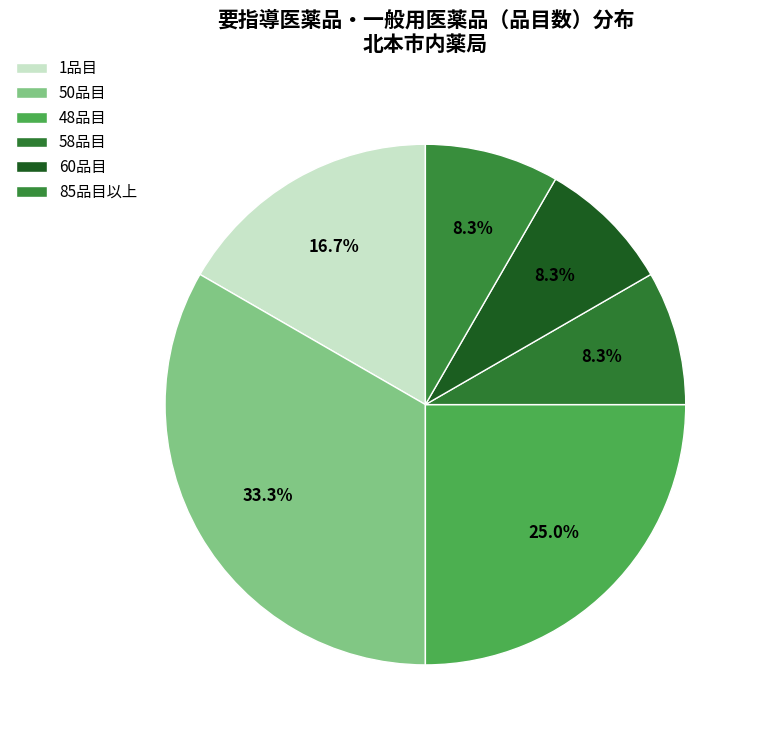

Which category has the biggest portion of the pie?

50品目